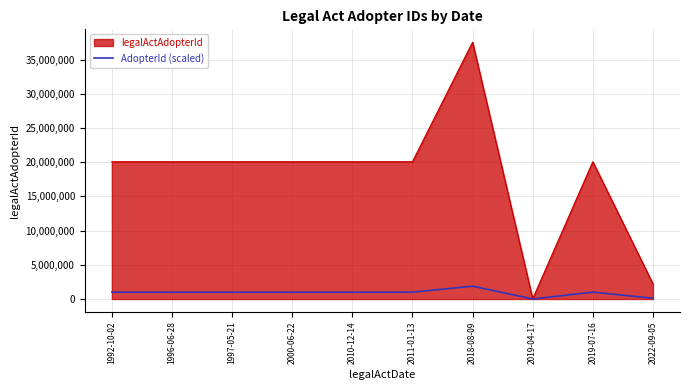

What is the maximum value for legalActAdopterId?

37535703.0